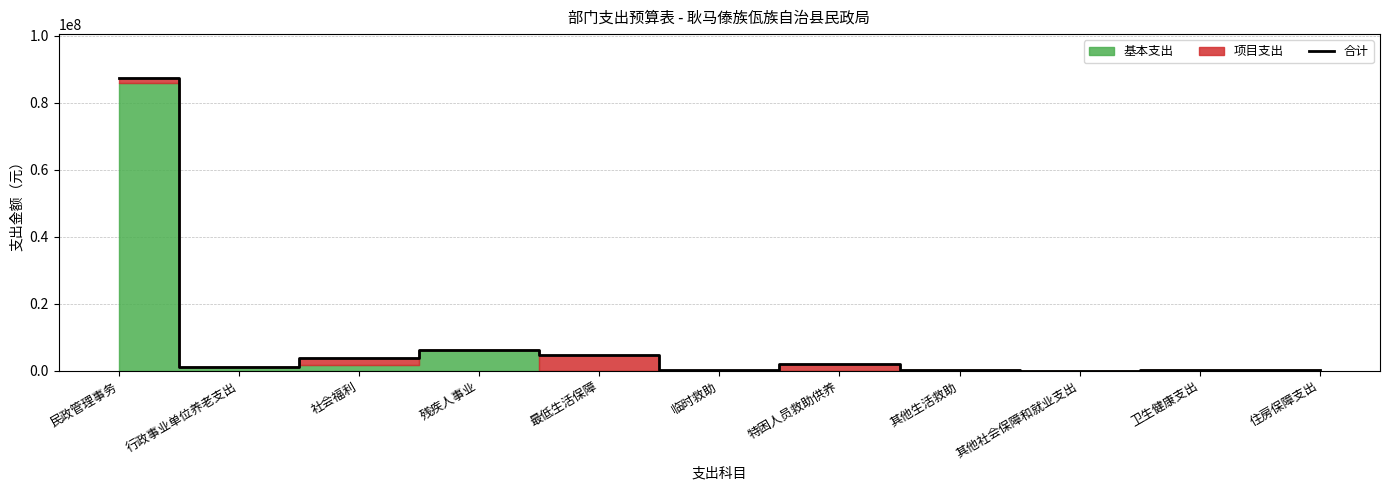

What is the difference between the maximum and minimum values?

87367437.5